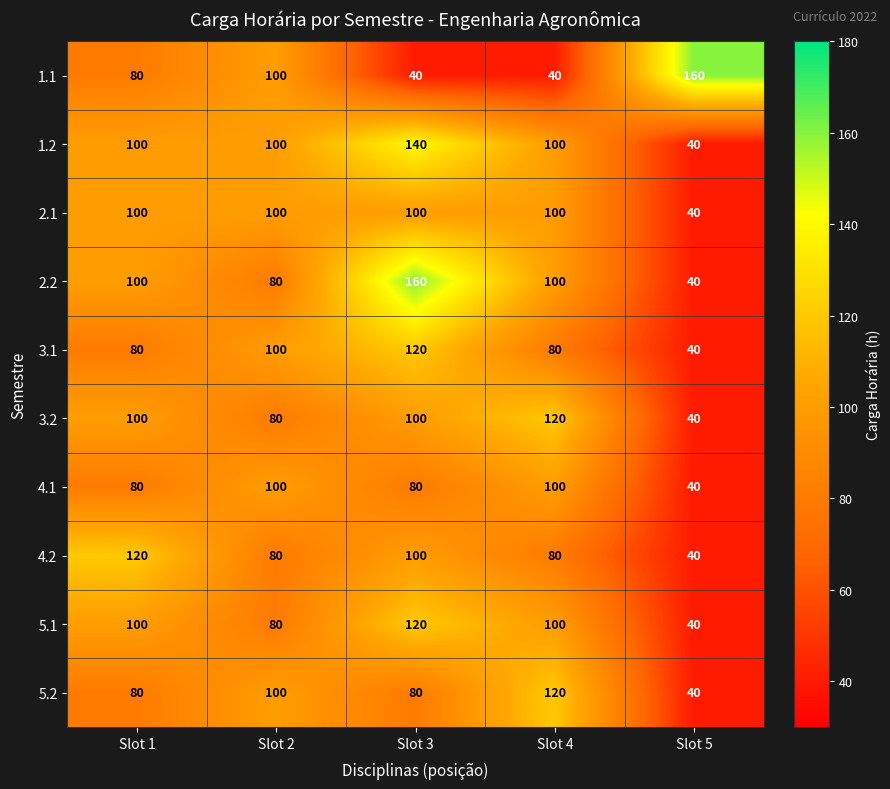

What is the maximum value for 2.2?

160